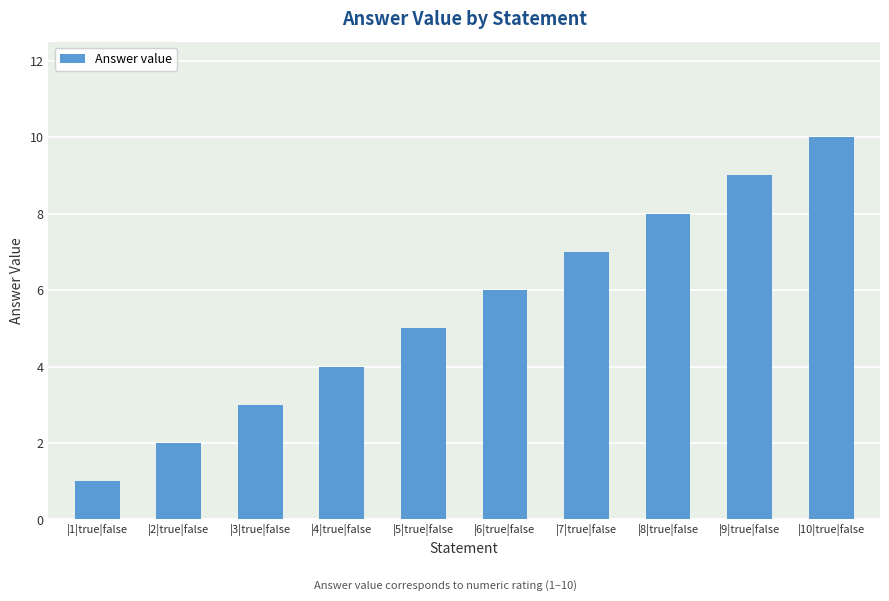

The chart shows a value of 1 at |6|true|false. True or false?

False